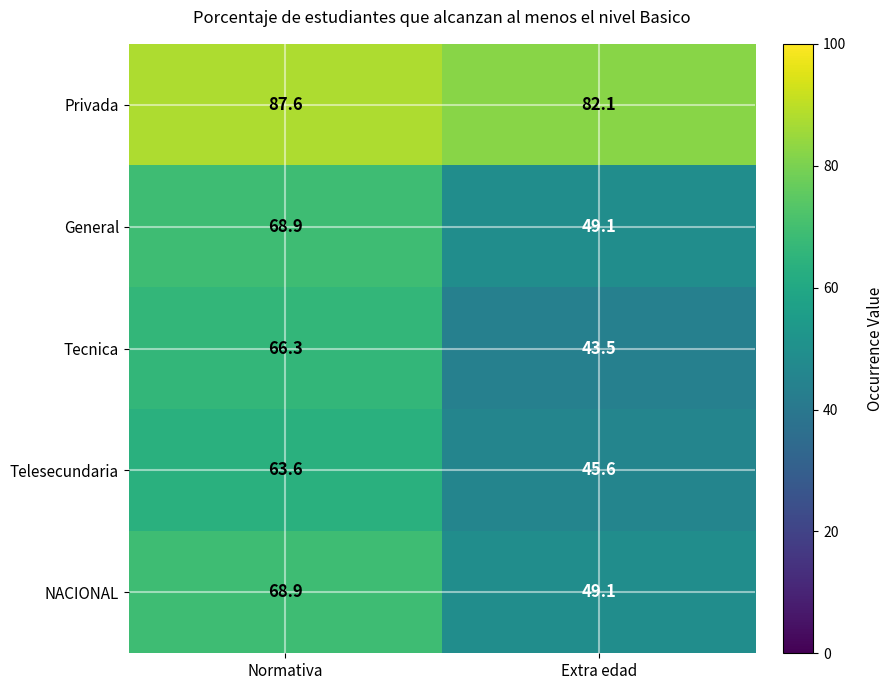

What is the sum of all Tecnica values?

109.8